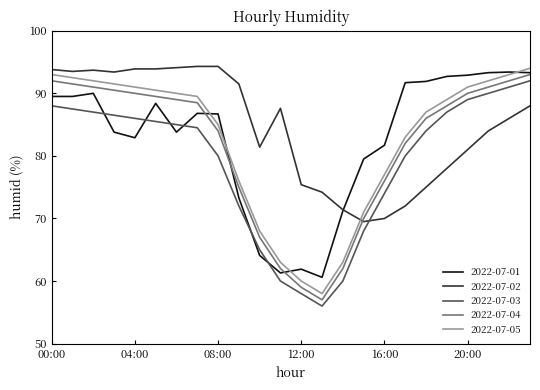

What is the smallest value displayed?

56.0